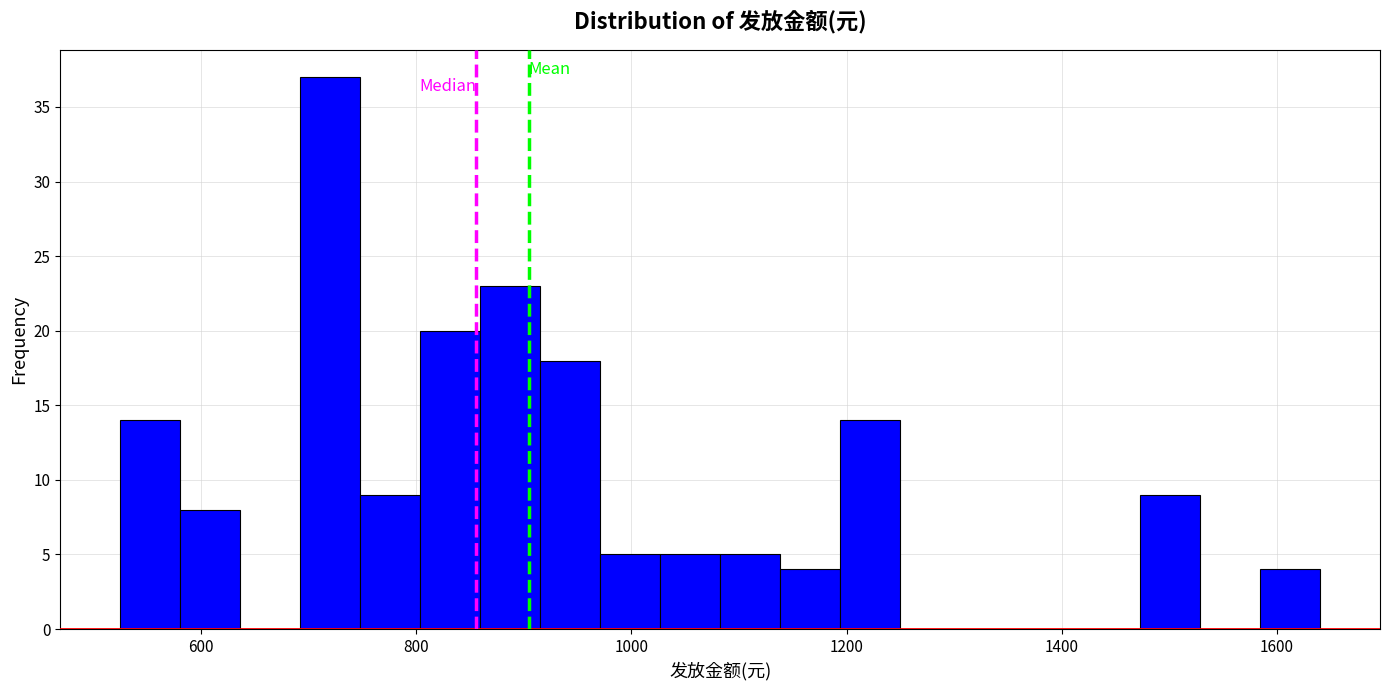

Read against the x-axis, roughly where is the centre of the tallest bar?

720